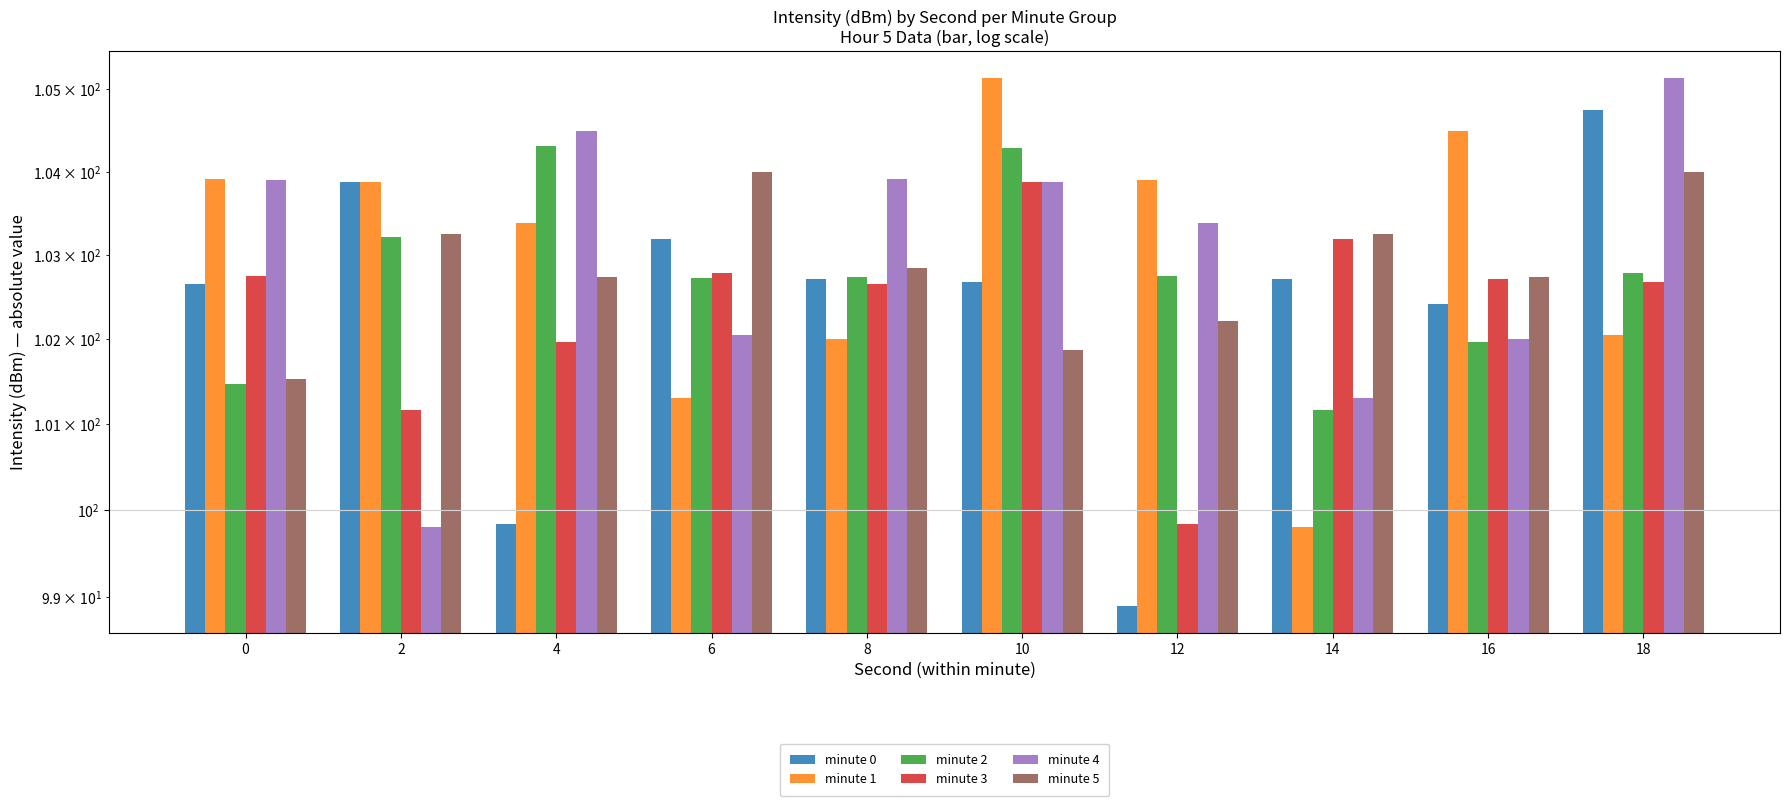

Which series has the largest range (max minus min)?

minute 0